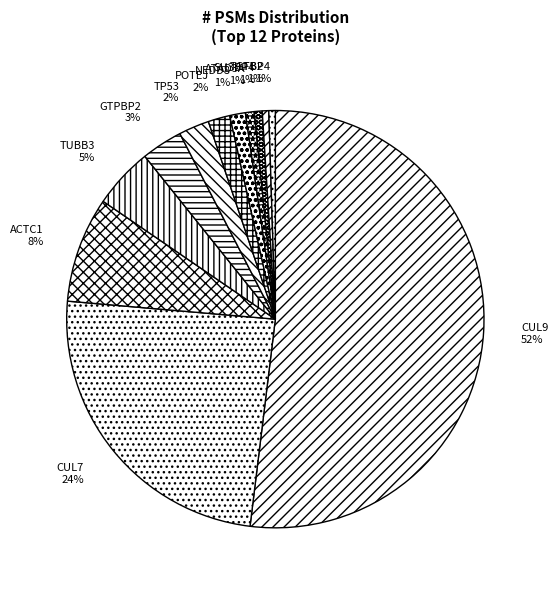

Between TUBB3 and TGFB2, which is larger?

TUBB3